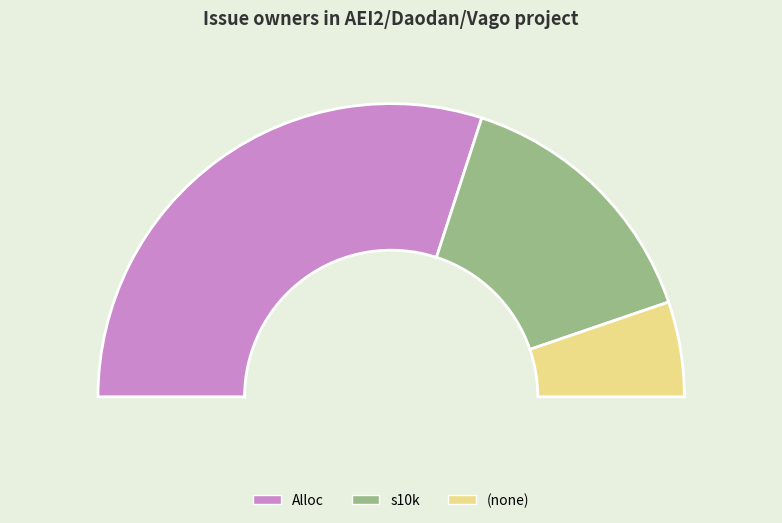

To the nearest percent, what is the difference between the  and s10k slice percentages?

19%